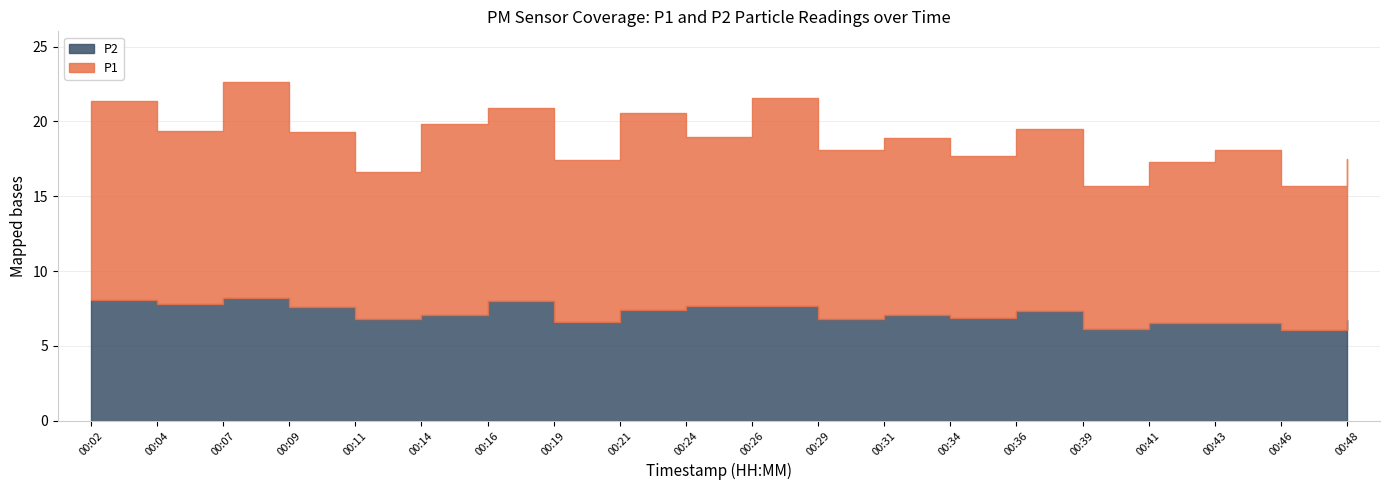

What are all the series names shown in the legend?

P1, P2